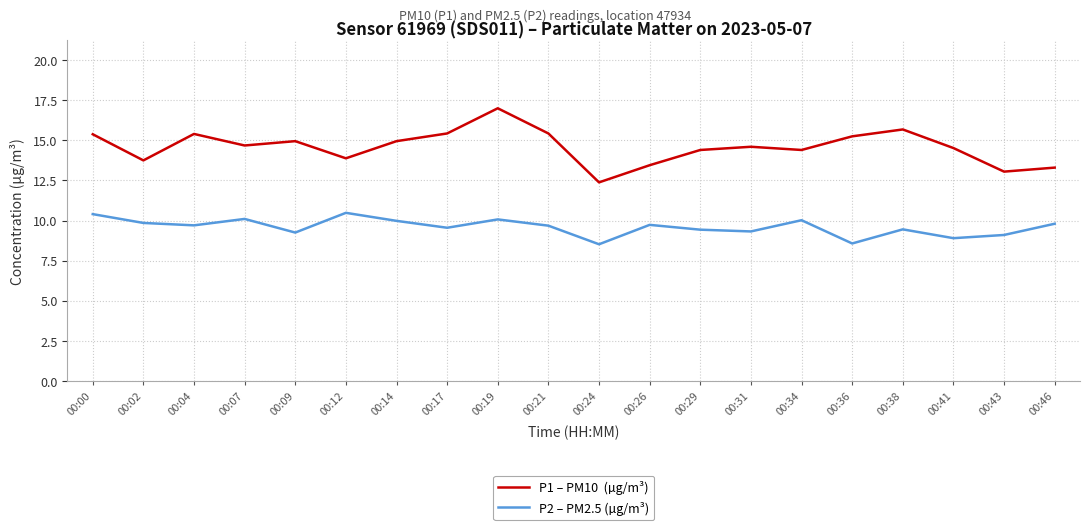

What is the difference between the highest and lowest values at 00:46?

3.5